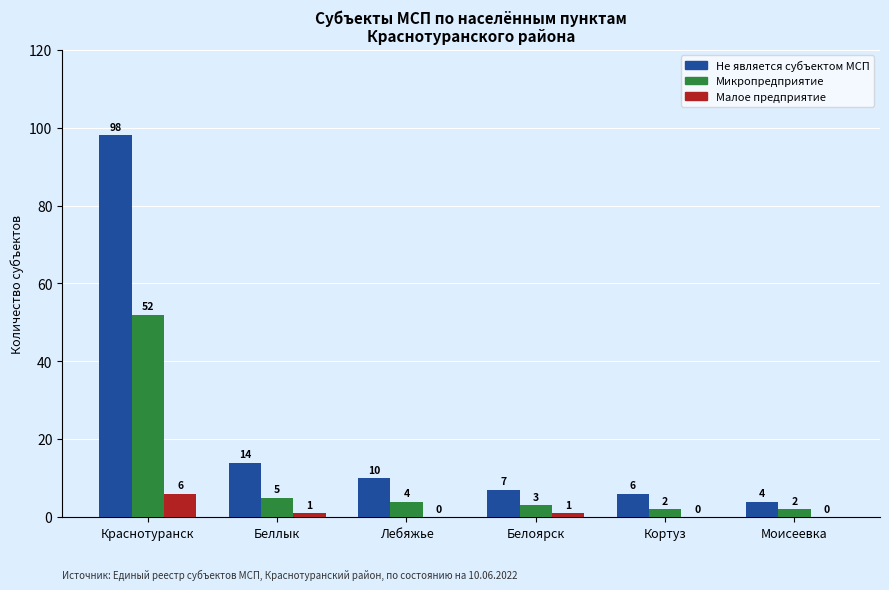

Where is Микропредприятие nearest to the value 27?

Беллык